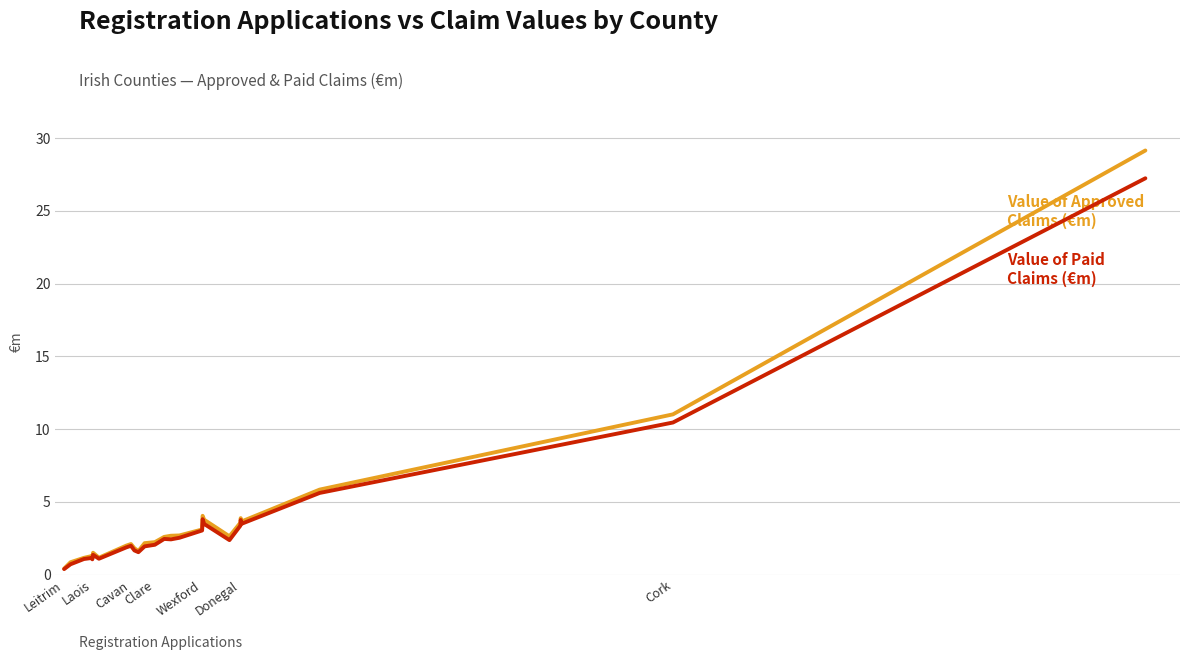

Is this an area chart (filled region under the line)?

No